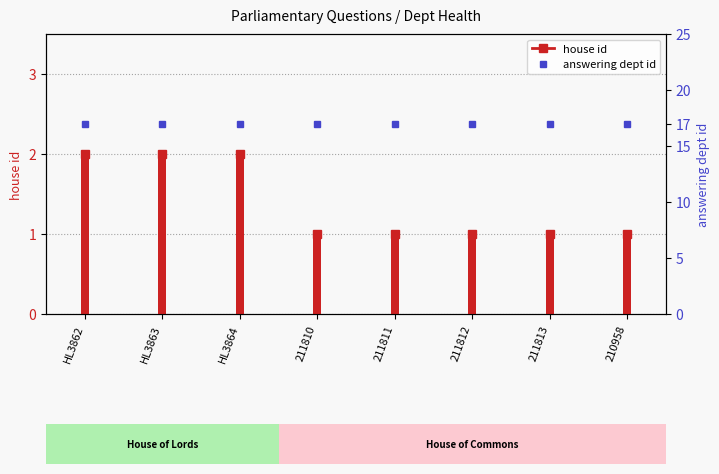

Which category has the lowest value across all series?

211810